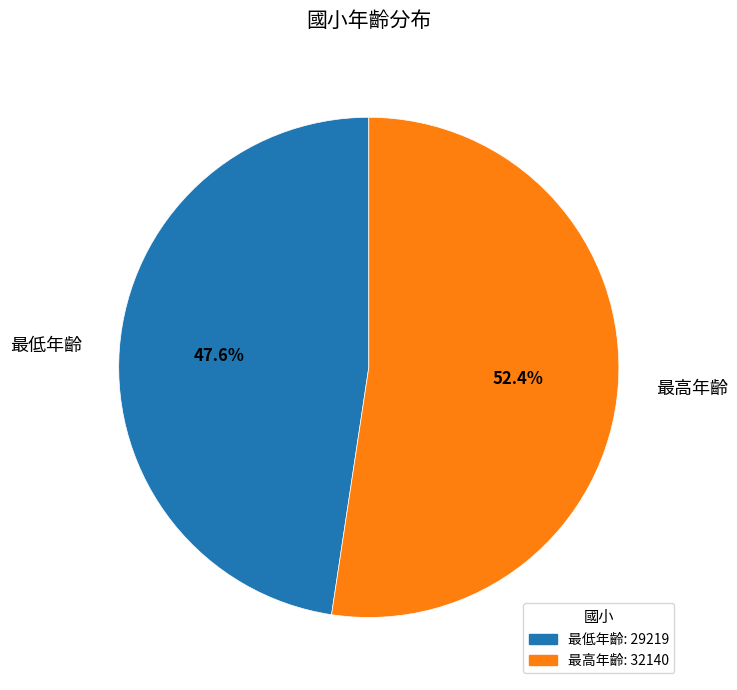

To the nearest percent, what percentage of the pie is 最低年齡?

48%